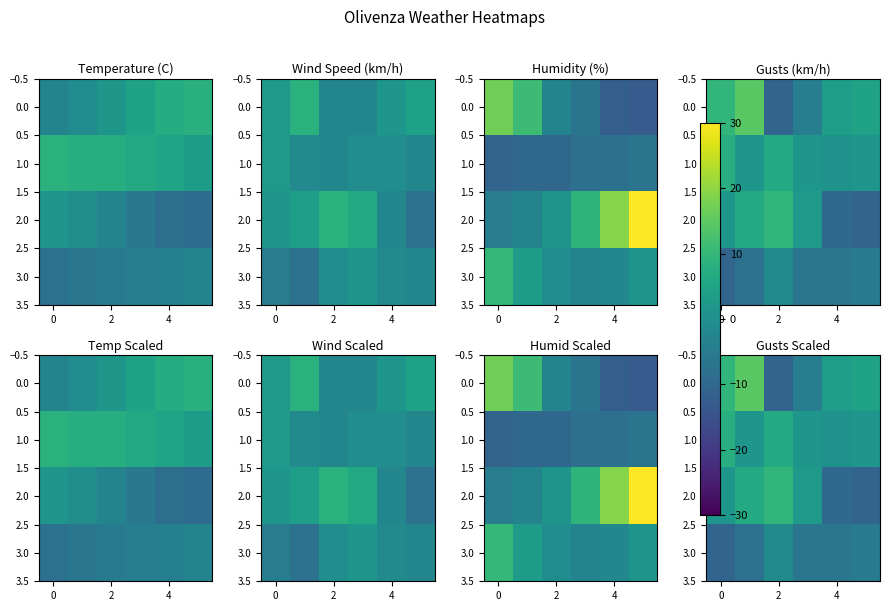

What is the difference between the maximum and minimum values in the 3.0 series?

9.0